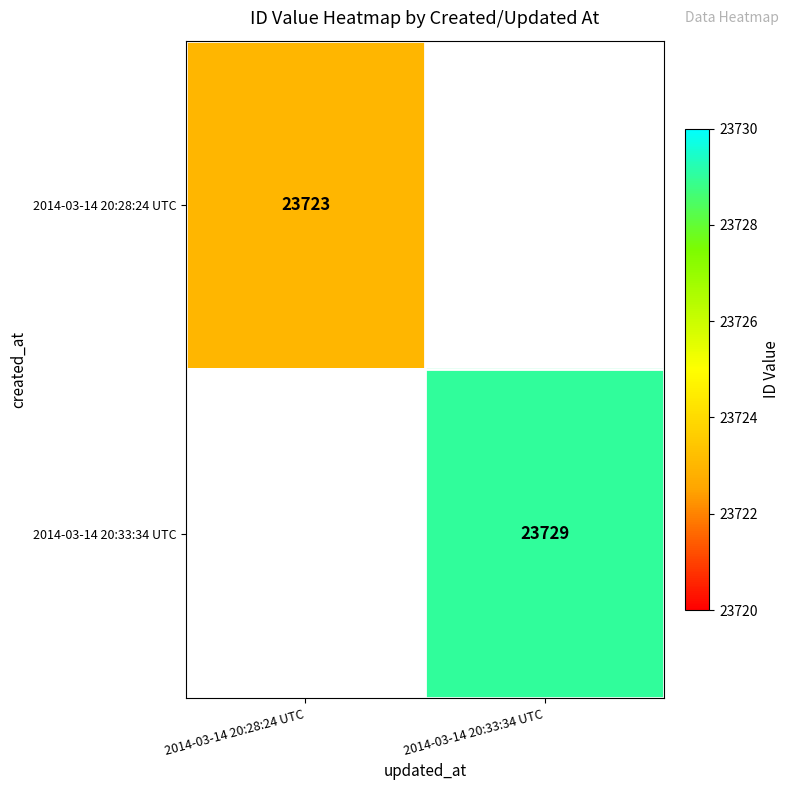

Count the number of categories in the chart.

2